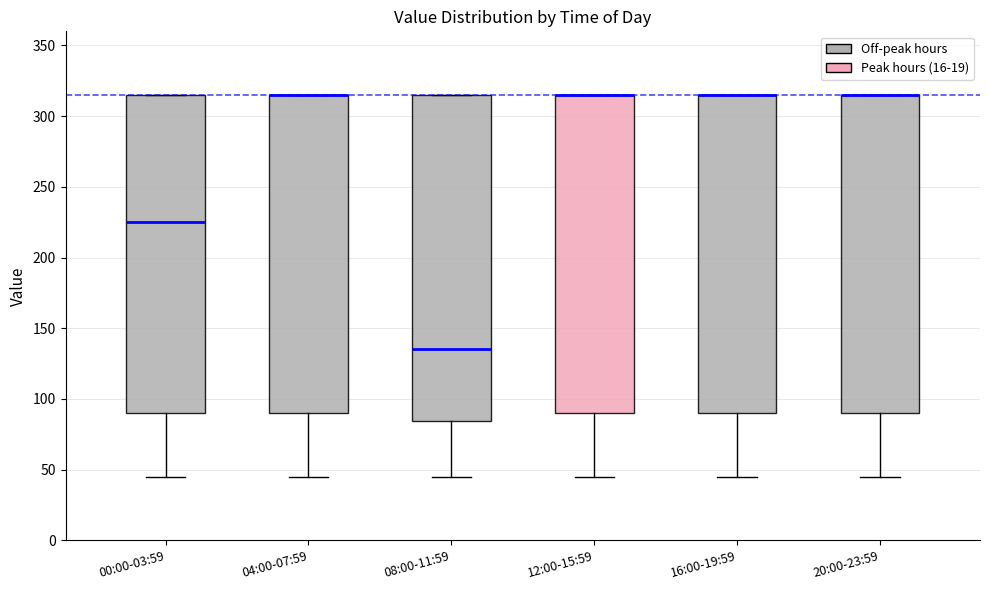

Reading left to right, transcribe this box plot: for each box, give where its median line is, the range the box spans, and where its two whiskers end, as read against the y-axis. The values are not printed on the chart, so give them approximately, as read against the axis.

00:00-03:59: median 225, box 90 to 315, whiskers 45 to 315
04:00-07:59: median 315 (drawn on the box's upper edge), box 90 to 315, whiskers 45 to 315
08:00-11:59: median 135, box 85 to 315, whiskers 45 to 315
12:00-15:59: median 315 (drawn on the box's upper edge), box 90 to 315, whiskers 45 to 315
16:00-19:59: median 315 (drawn on the box's upper edge), box 90 to 315, whiskers 45 to 315
20:00-23:59: median 315 (drawn on the box's upper edge), box 90 to 315, whiskers 45 to 315